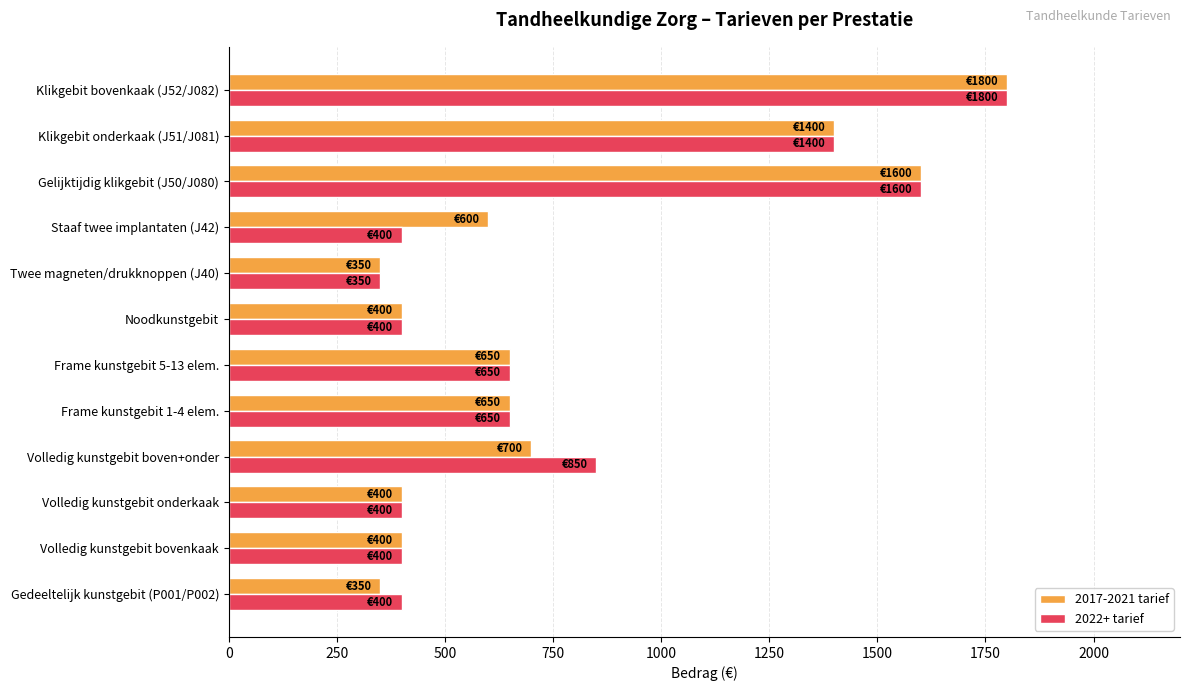

What is the sum of all 2017-2021 tarief values?

9300